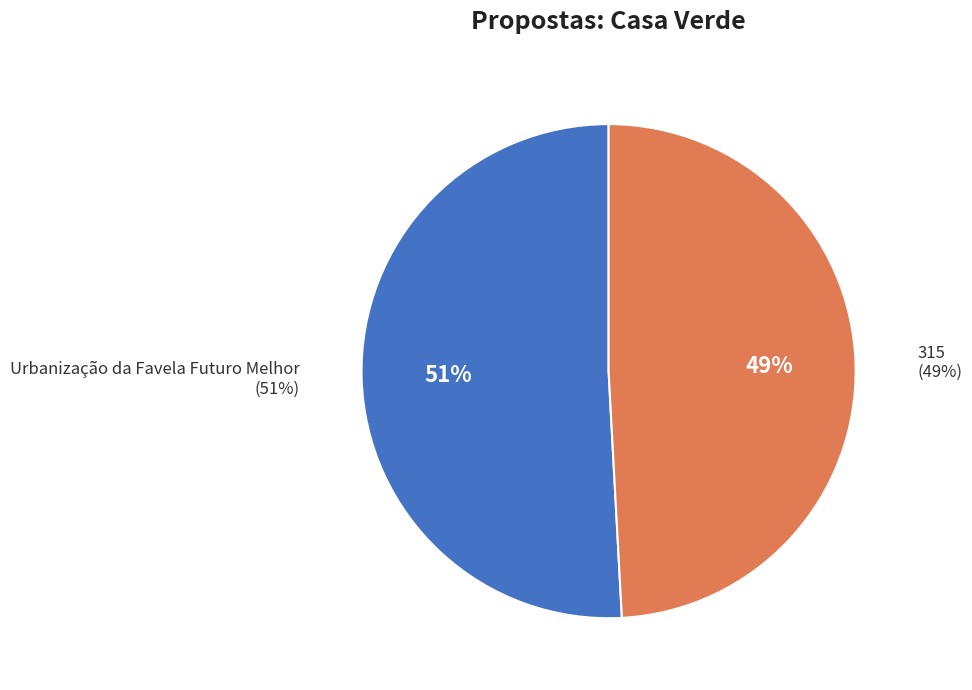

What percentage is the Urbanização da Favela Futuro Melhor slice, to the nearest percent?

51%